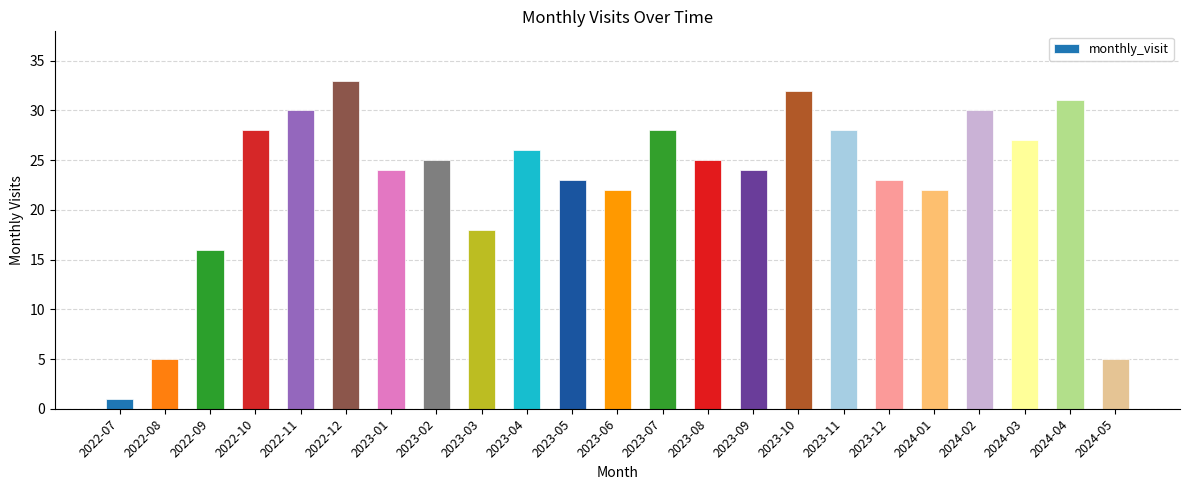

Reading left to right, transcribe all the data shown in this chart.

2022-07=1	2022-08=5	2022-09=16	2022-10=28	2022-11=30	2022-12=33	2023-01=24	2023-02=25	2023-03=18	2023-04=26	2023-05=23	2023-06=22	2023-07=28	2023-08=25	2023-09=24	2023-10=32	2023-11=28	2023-12=23	2024-01=22	2024-02=30	2024-03=27	2024-04=31	2024-05=5